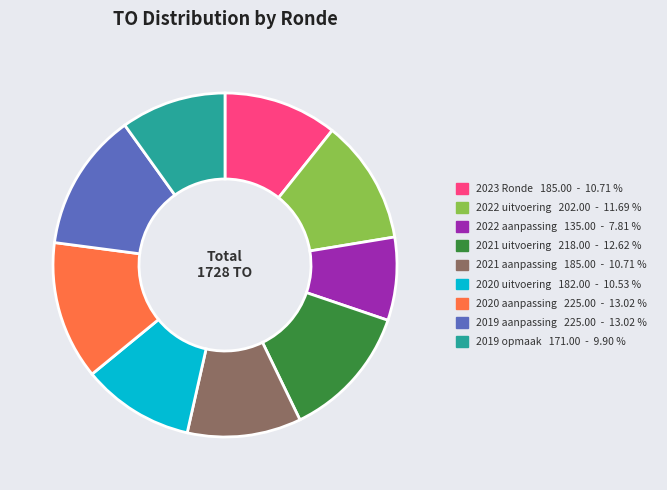

Is there a majority slice in this chart?

No